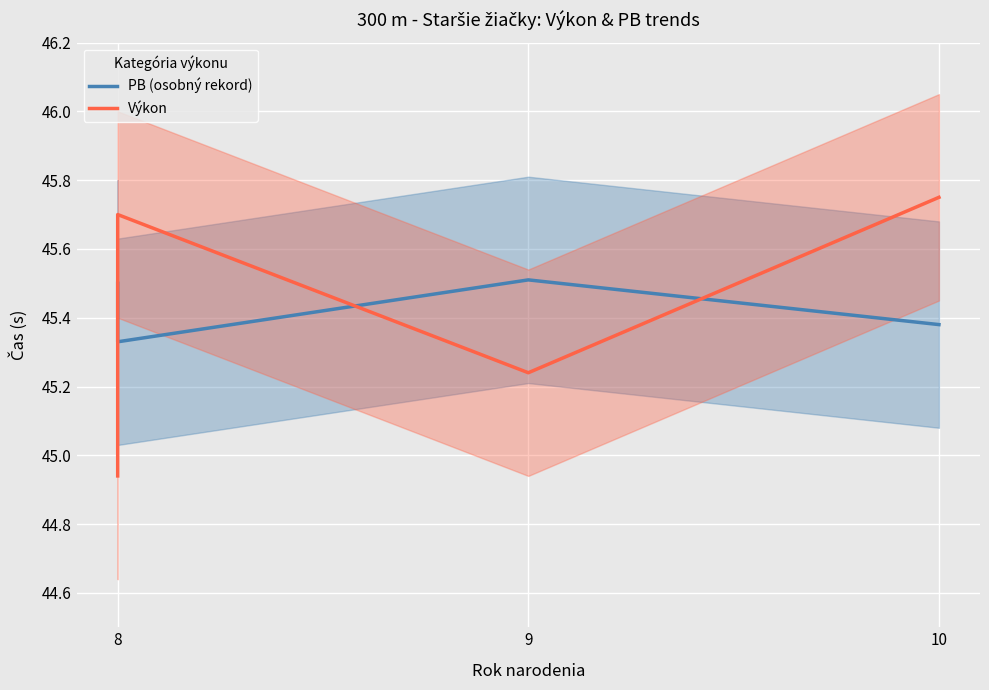

In Výkon, how many points are higher than both neighbors (excluding endpoints)?

1